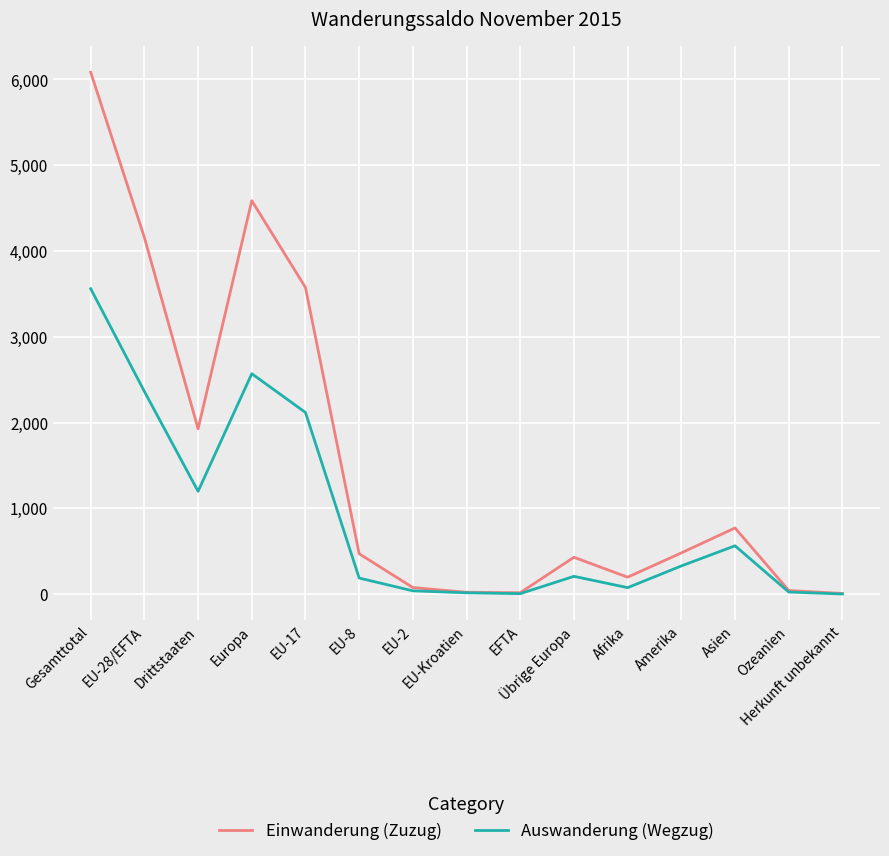

What is the total value across all series at Asien?

1334